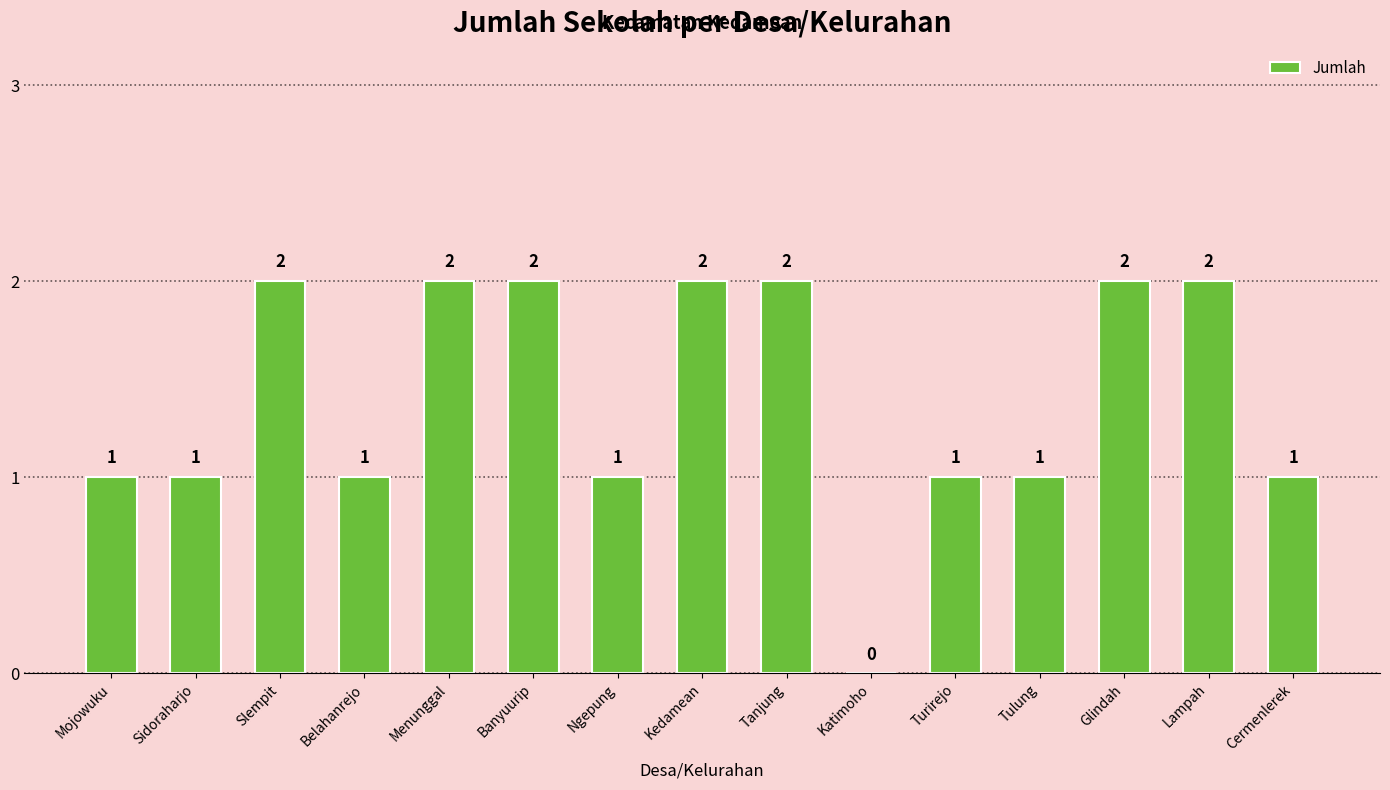

Reading right to left, transcribe all the data shown in this chart.

1	2	2	1	1	0	2	2	1	2	2	1	2	1	1